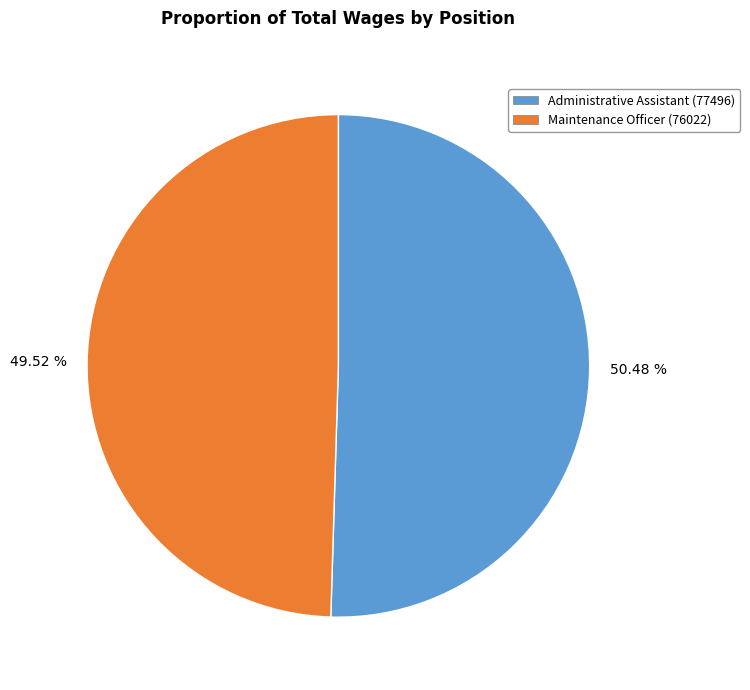

Does any single category account for the majority?

Yes